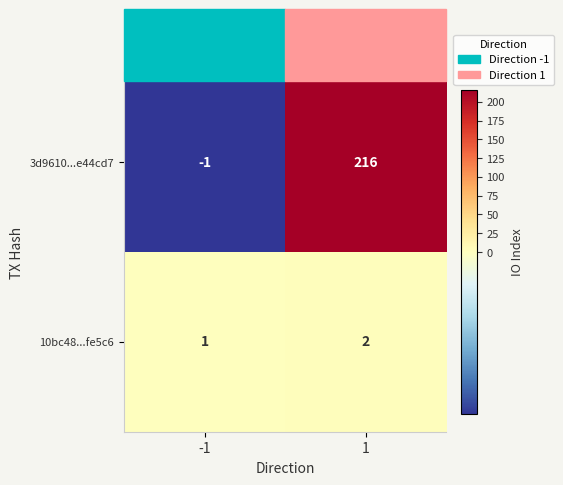

What is the approximate value of 3d9610...e44cd7 at 1, to the nearest 50?

200